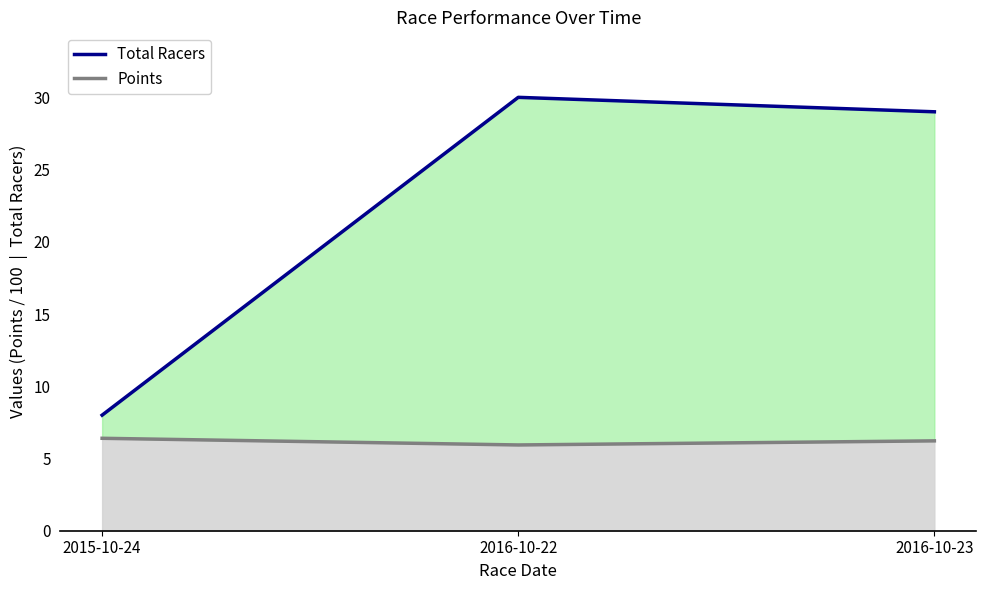

Which label corresponds to the smallest value in the chart?

2015-10-24